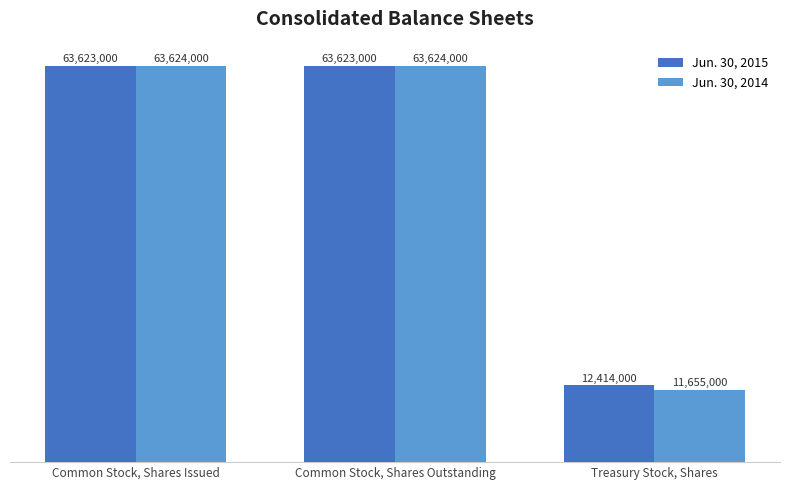

Rank the series by their average value, from highest to lowest.

Jun. 30, 2015, Jun. 30, 2014